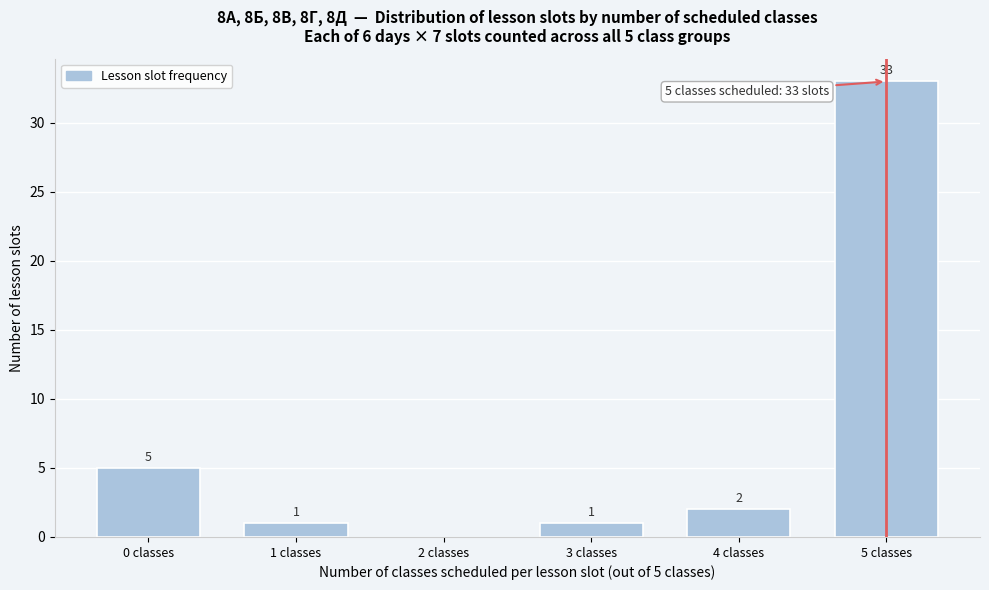

Reading left to right, list all the values displayed in this chart.

5	1	1	2	33